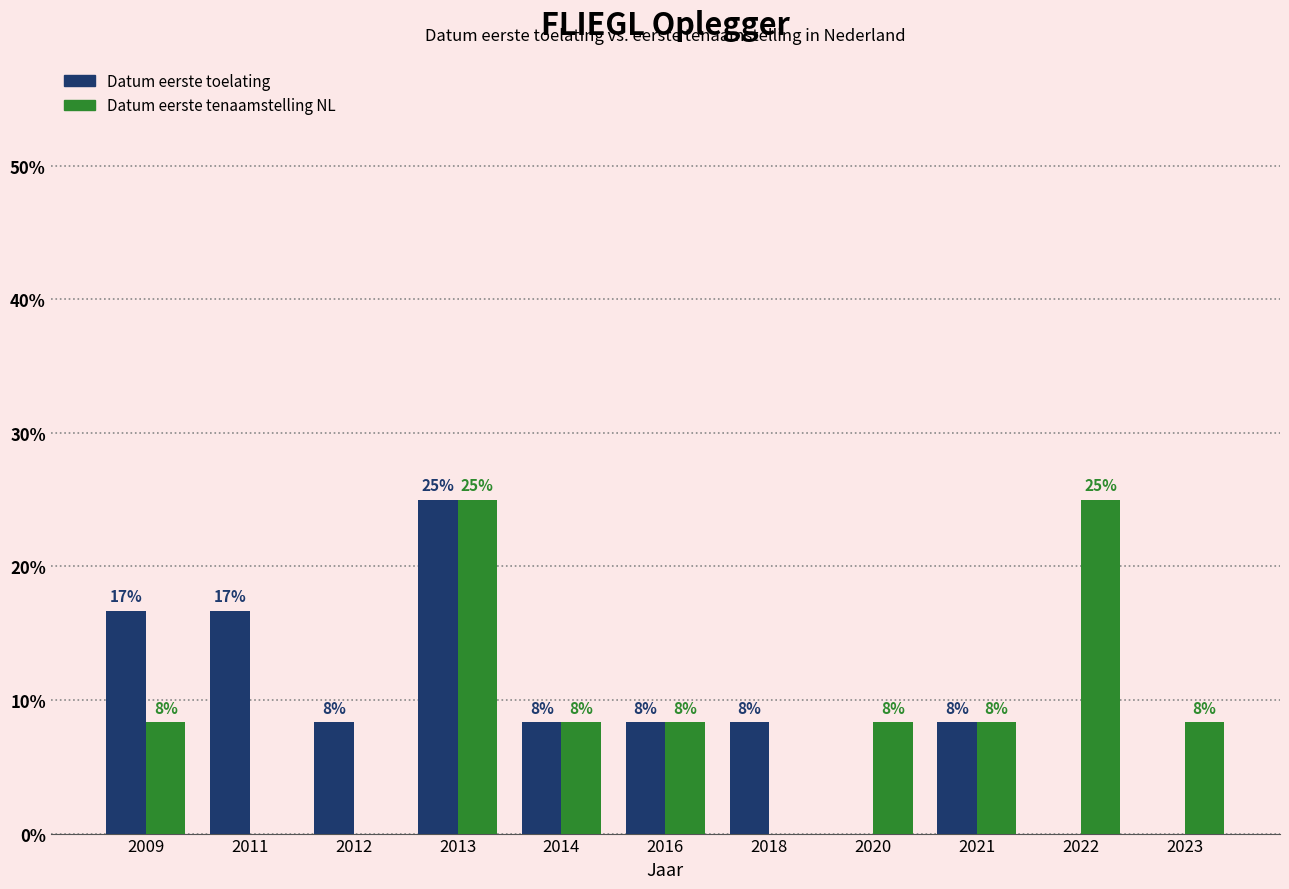

What is the total value across all series at 2020?

8.3